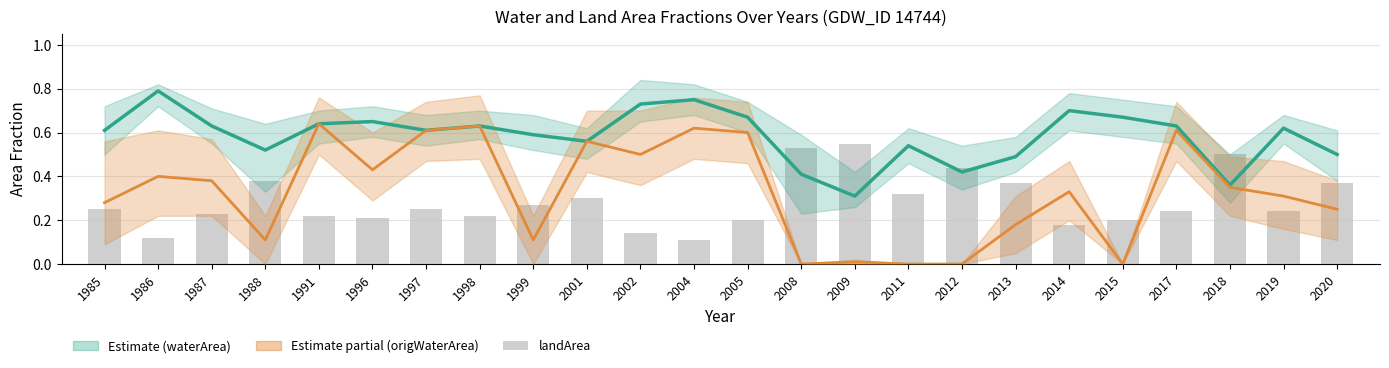

Rank the series at 2014 from lowest to highest value.

landArea, origWaterArea, waterArea